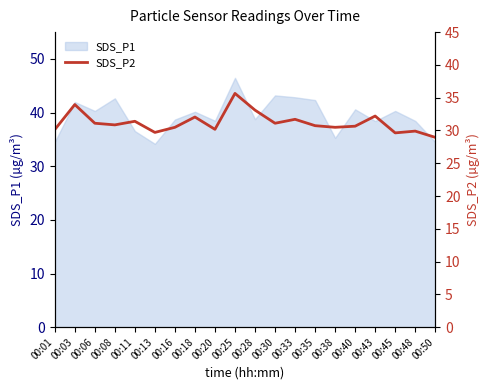

Count the number of values greater than 30.

16